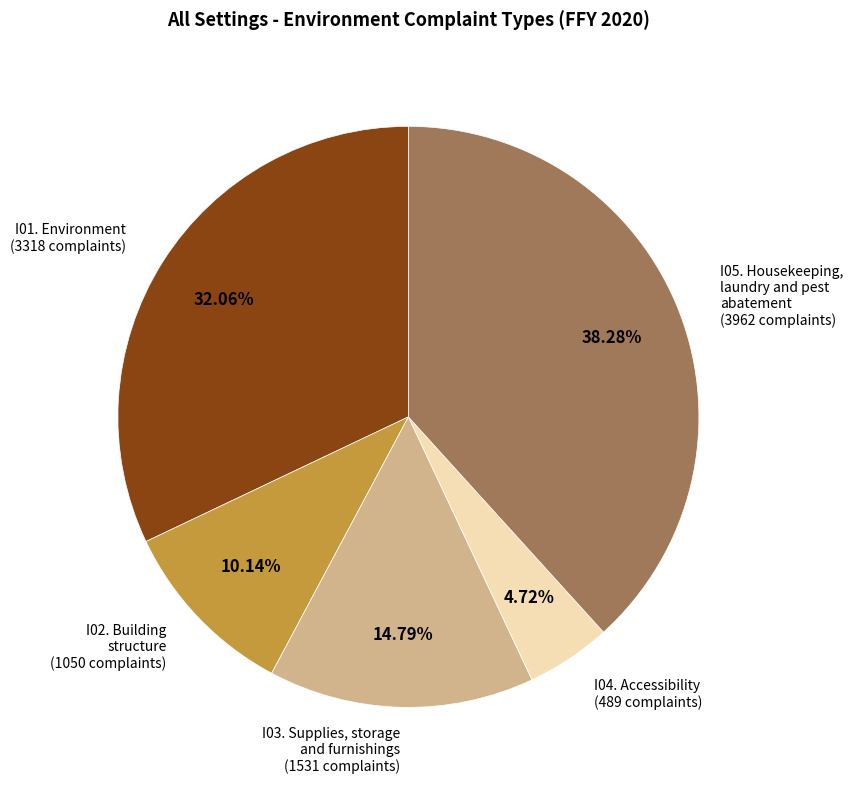

Is I03. Supplies, storage and furnishings the majority of the pie?

No